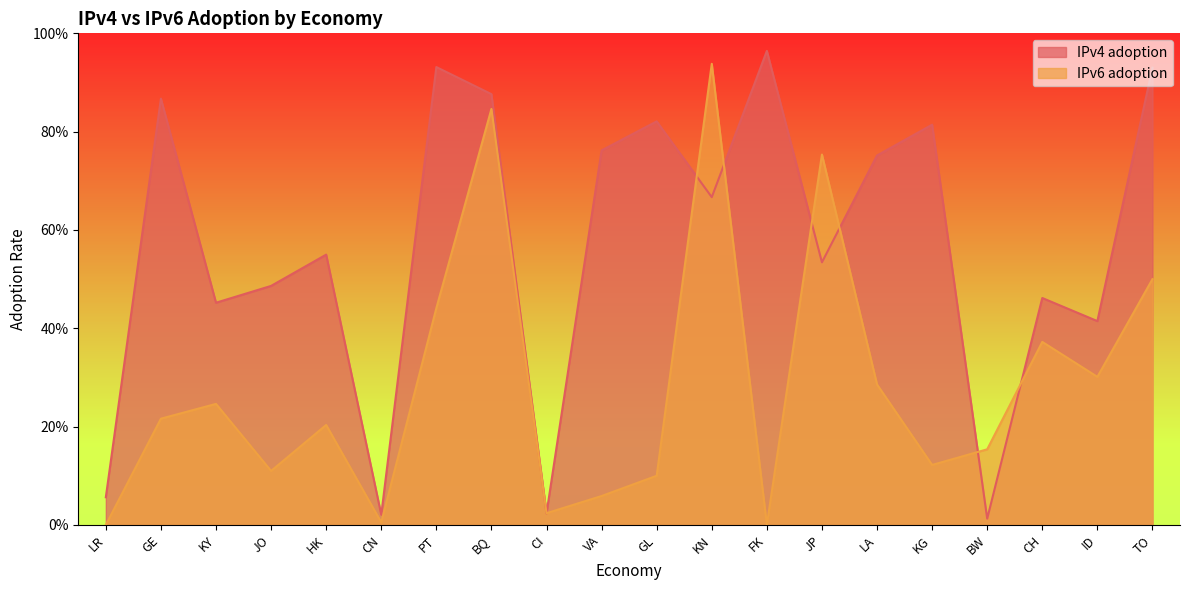

Reading right to left, what are all the values shown in this chart?

IPv4 adoption: TO=0.9	ID=0.4	CH=0.5	BW=0.0	KG=0.8	LA=0.8	JP=0.5	FK=1.0	KN=0.7	GL=0.8	VA=0.8	CI=0.0	BQ=0.9	PT=0.9	CN=0.0	HK=0.5	JO=0.5	KY=0.5	GE=0.9	LR=0.1
IPv6 adoption: TO=0.5	ID=0.3	CH=0.4	BW=0.2	KG=0.1	LA=0.3	JP=0.8	FK=0.0	KN=0.9	GL=0.1	VA=0.1	CI=0.0	BQ=0.8	PT=0.4	CN=0.0	HK=0.2	JO=0.1	KY=0.2	GE=0.2	LR=0.0